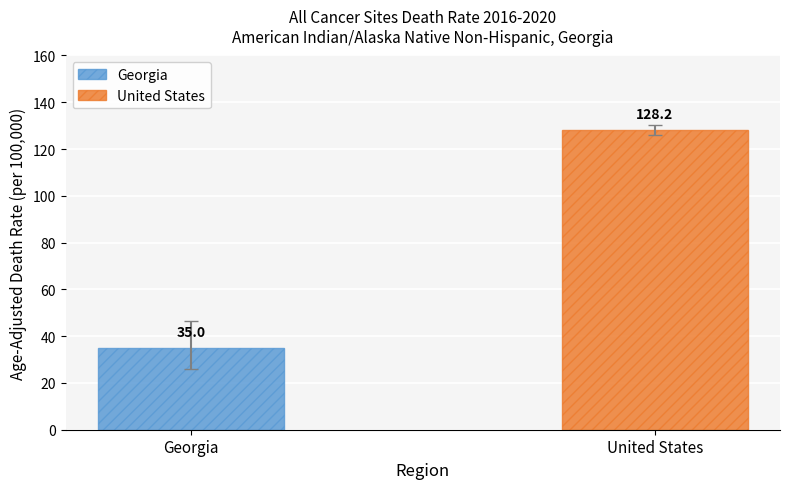

What is the maximum value for United States?

128.2